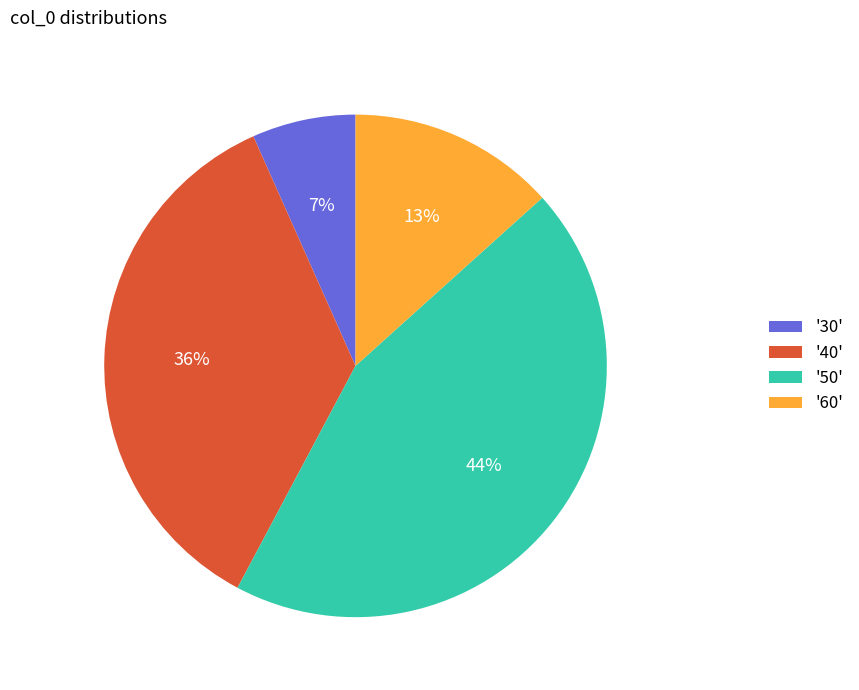

How many slices are in this pie chart?

4